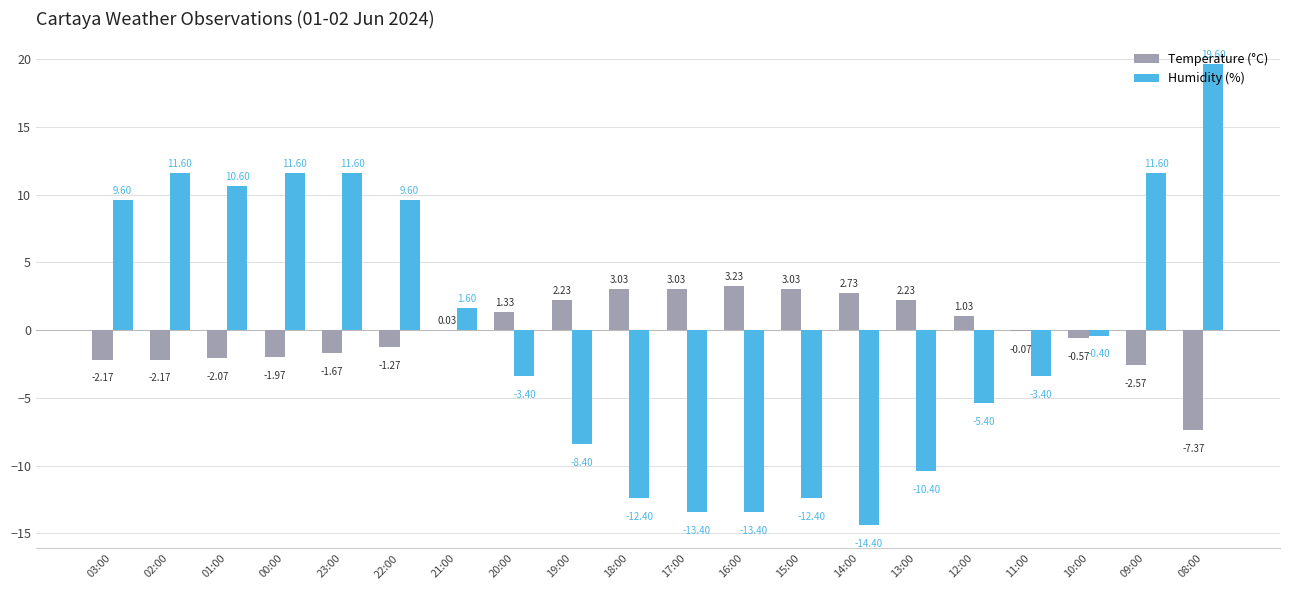

What is the spread (max minus min) of values at 00:00?

13.6